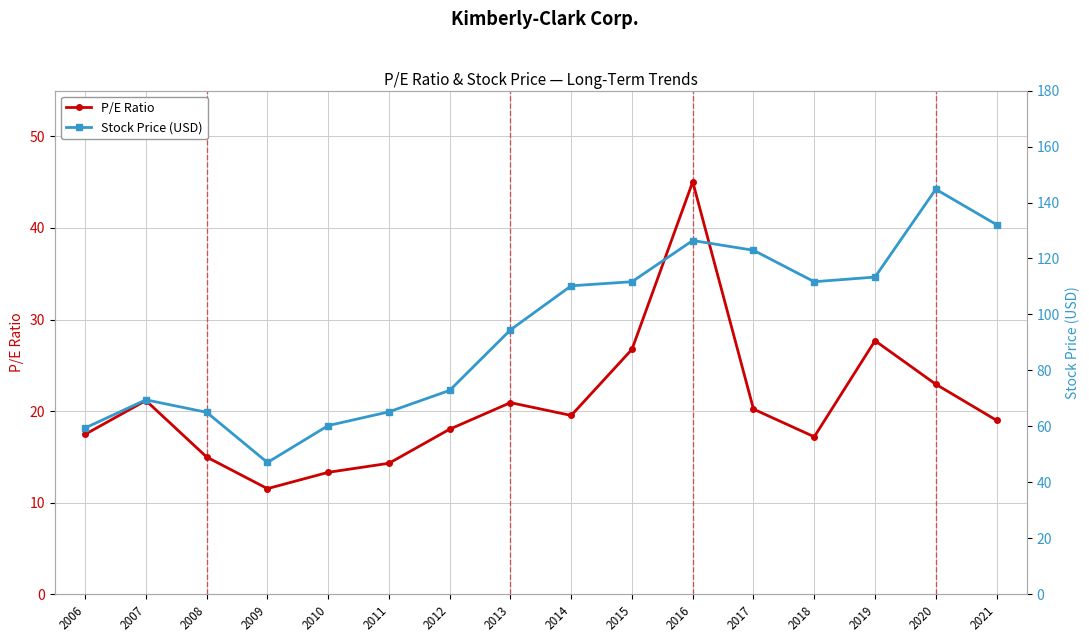

Between 2016 and 2009, which is larger?

2016